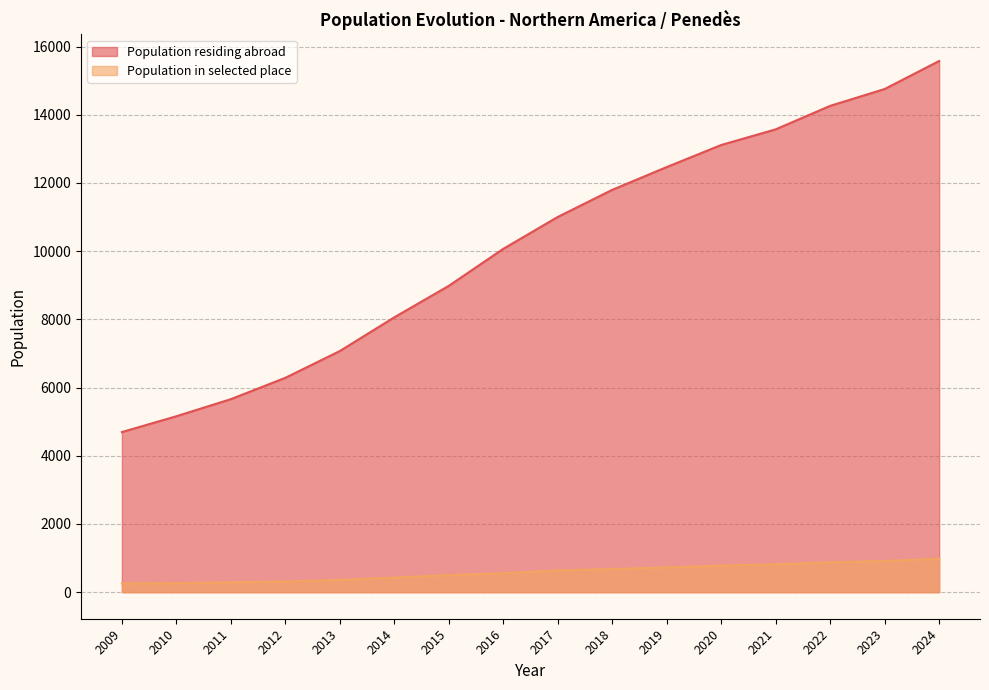

At how many categories does at least one series exceed 14542?

2